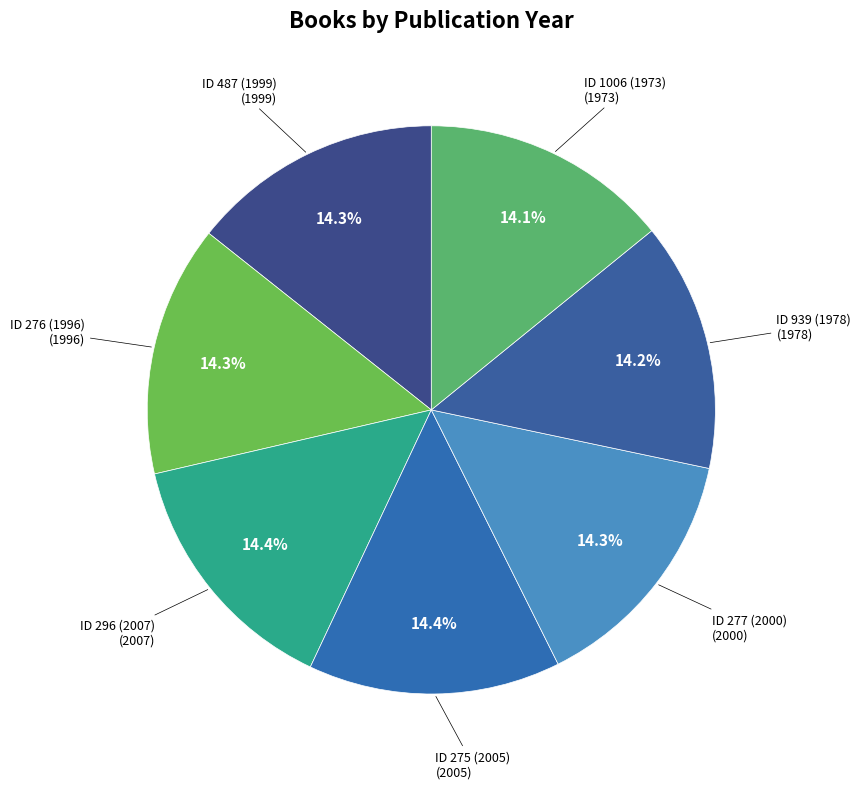

Which slice is the smallest?

ID 1006 (1973)